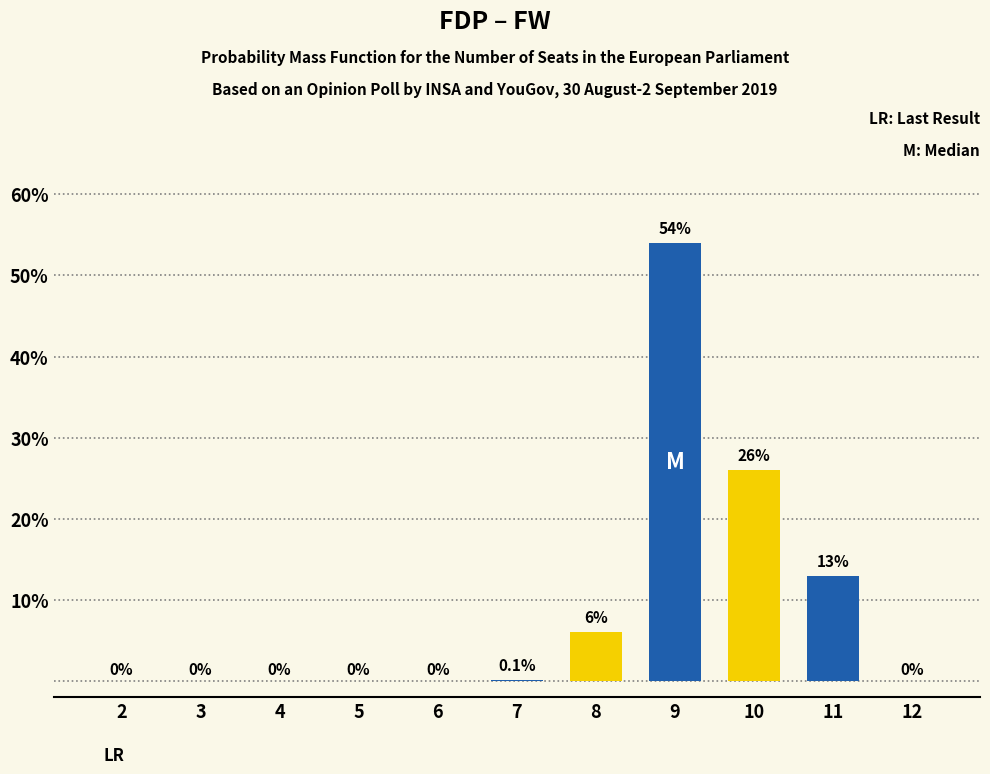

Reading left to right, extract all data points from this chart.

2=0.0	3=0.0	4=0.0	5=0.0	6=0.0	7=0.1	8=6.0	9=54.0	10=26.0	11=13.0	12=0.0